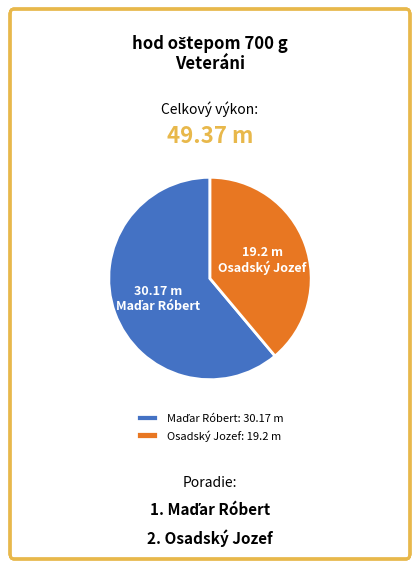

Does Osadský Jozef account for over 50% of the chart?

No